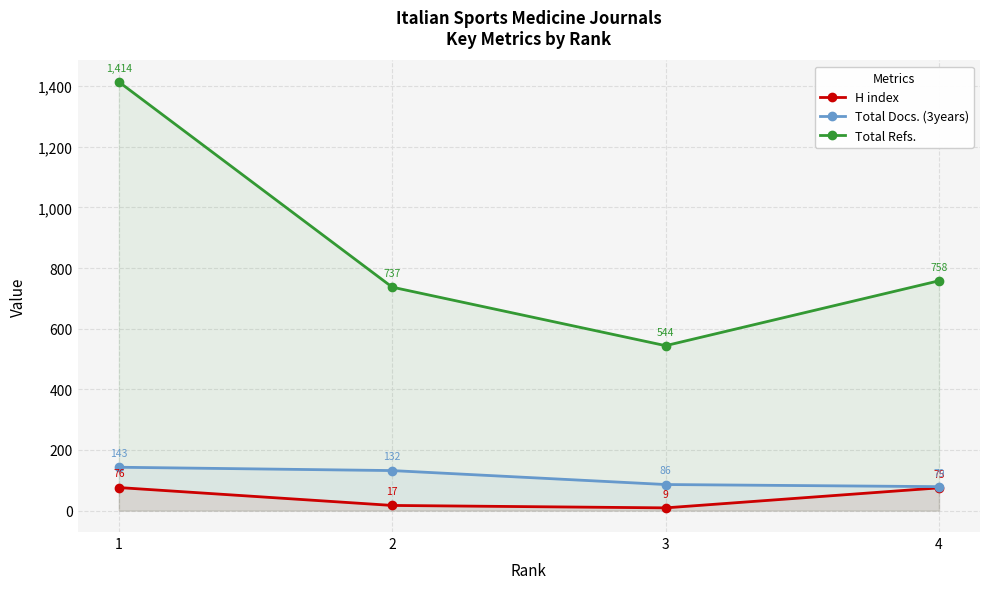

How many distinct data groups are displayed?

3